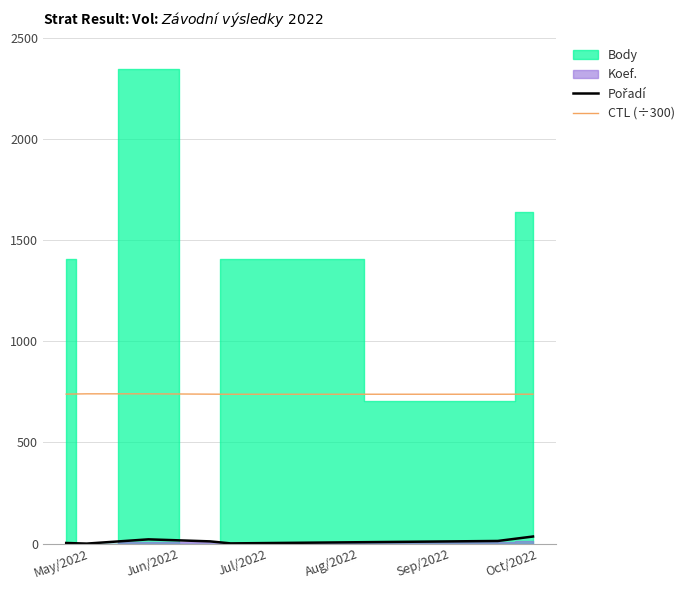

True or false: Pořadí and CTL (÷300) cross at least once.

False